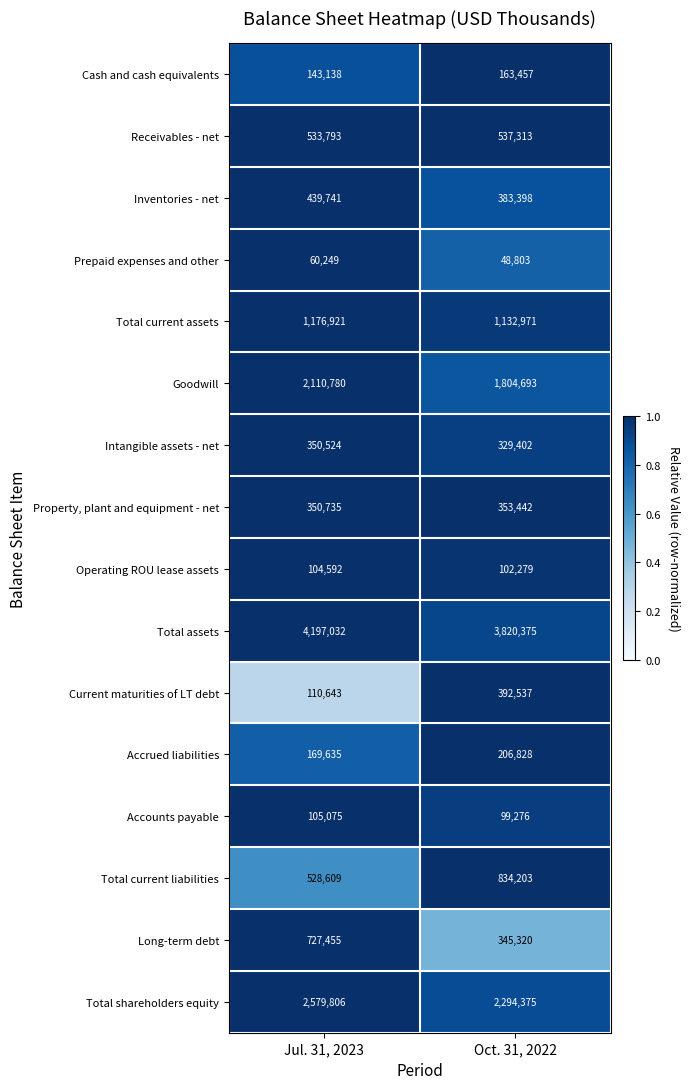

Which series has the largest total across all categories?

Total assets